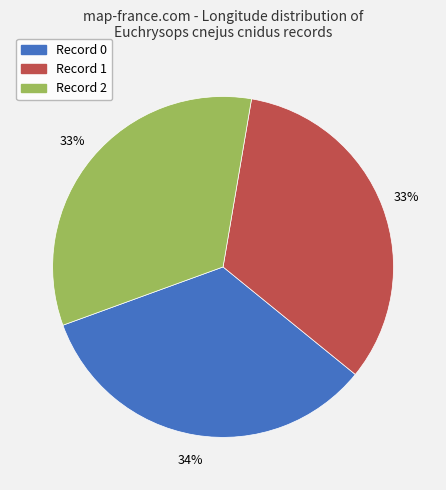

To the nearest percent, what is the average slice percentage?

33%